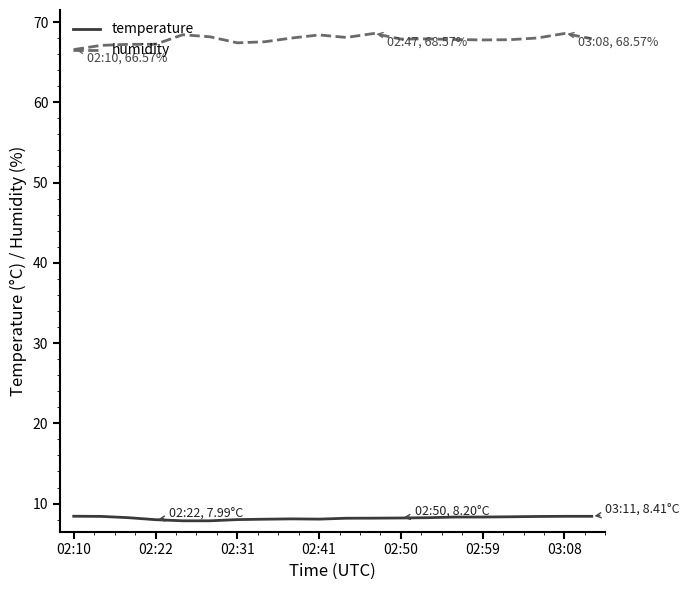

True or false: temperature and humidity intersect in this chart.

False